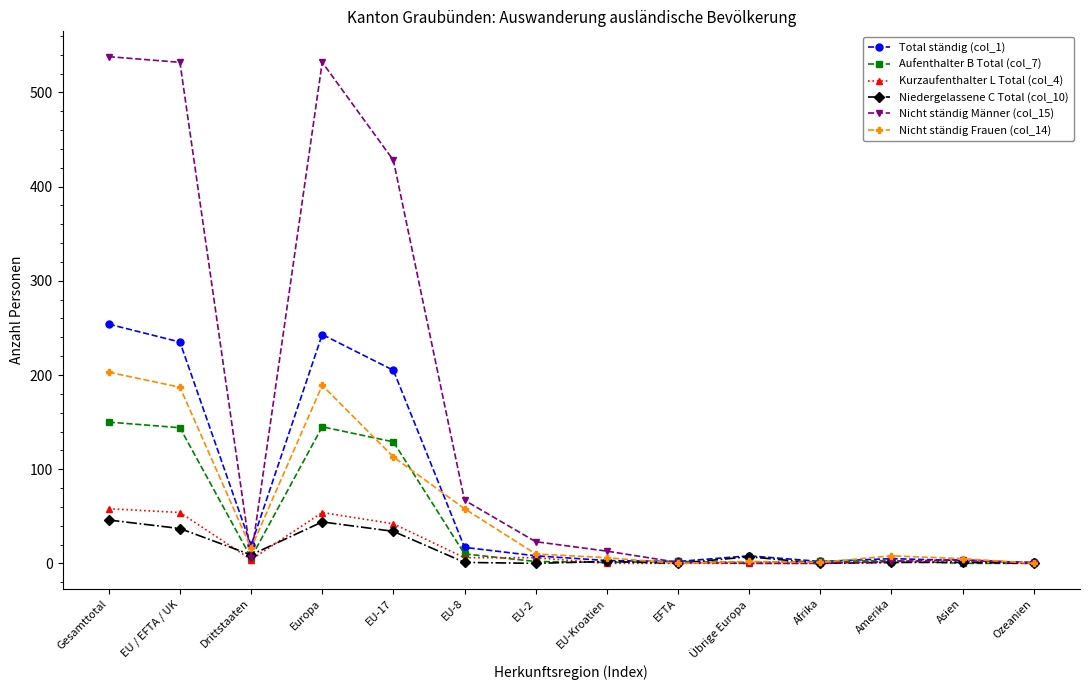

What is the sum of all Kurzaufenthalter L Total (col_4) values?

228